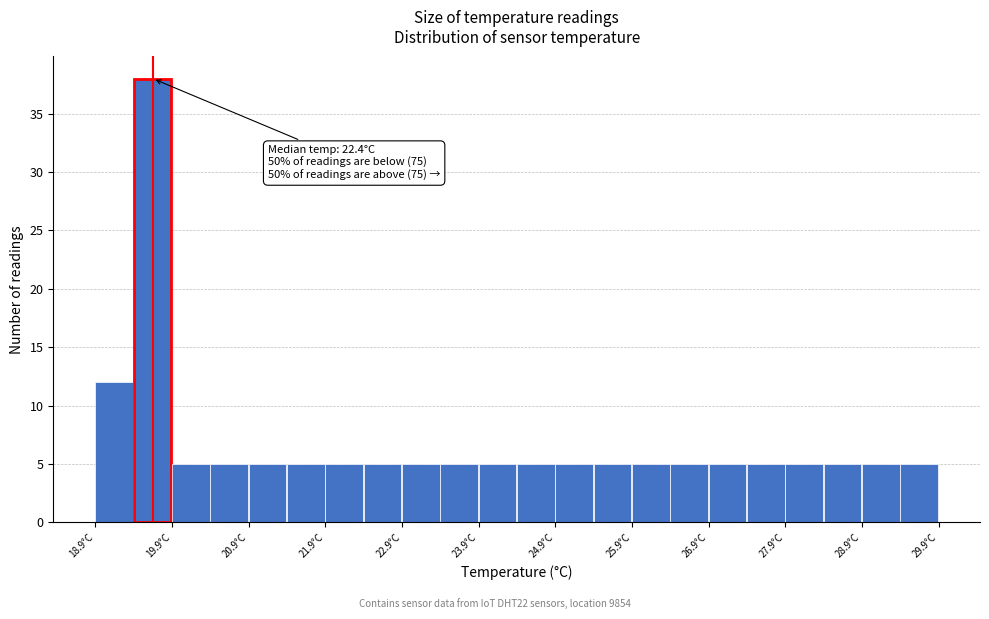

Over which range of the x-axis is the bar tallest?

19.4 to 19.9